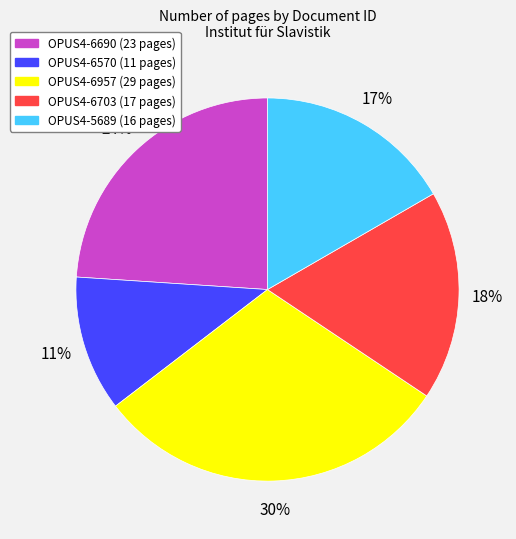

Does any single category account for the majority?

No